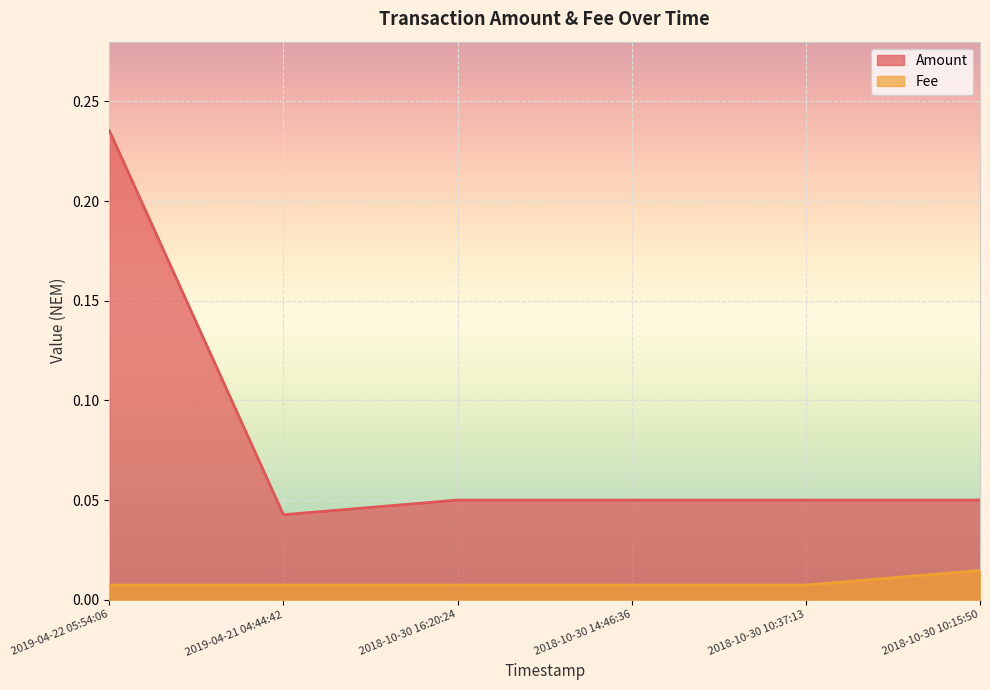

The value of Fee at 2019-04-22 05:54:06 is 0.0. True or false?

False